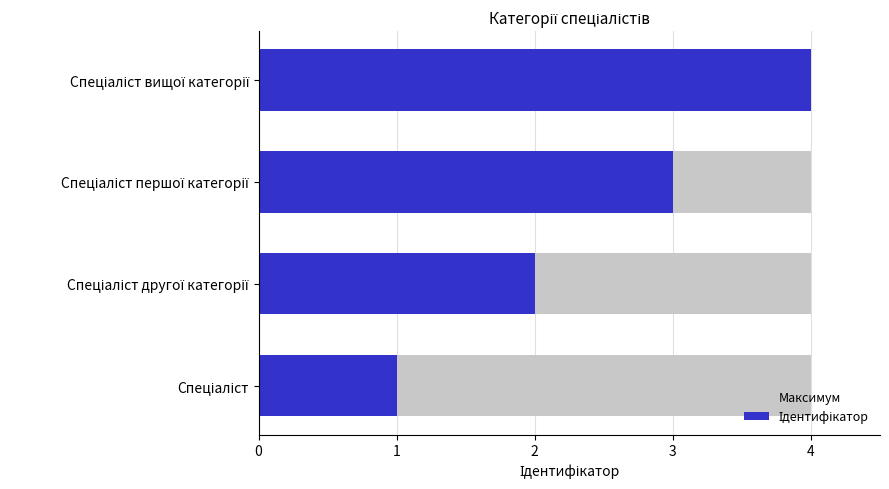

What position from the right is 2?

1